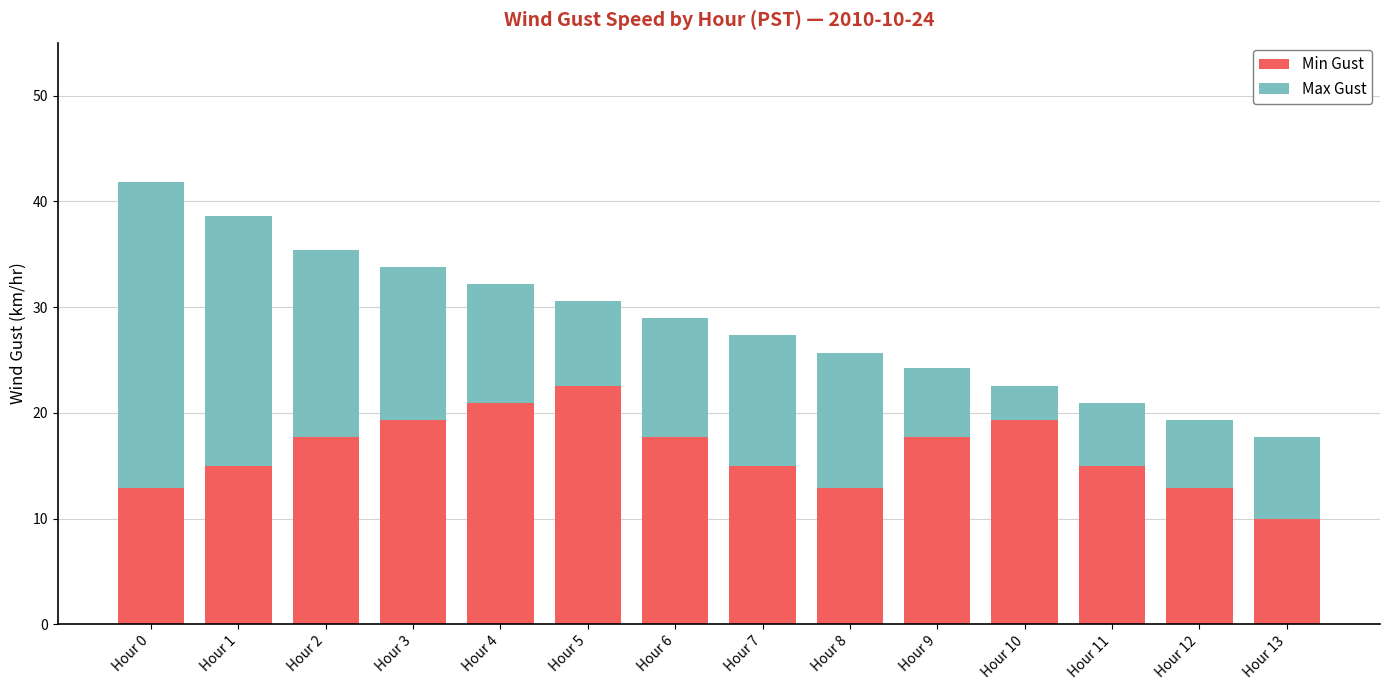

At which label does Min Gust reach its peak?

Hour 5